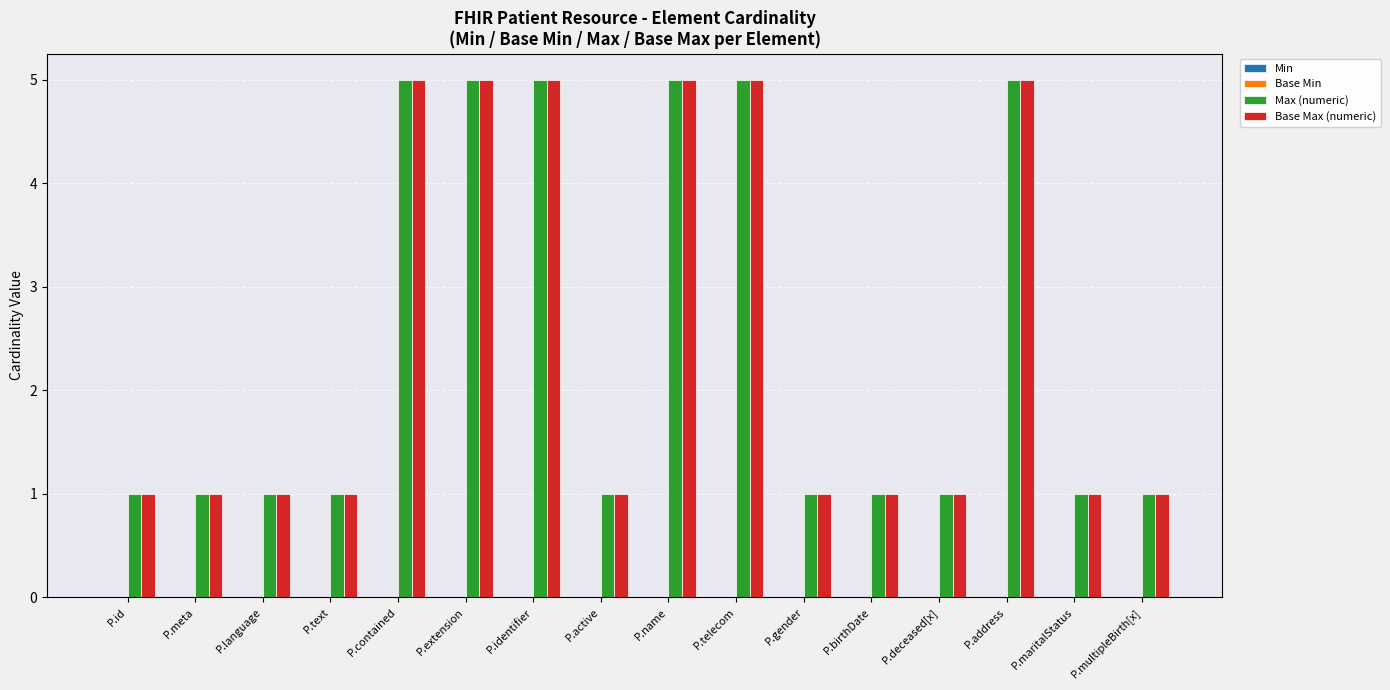

The Base Max (numeric) series shows 5 at P.identifier. True or false?

True